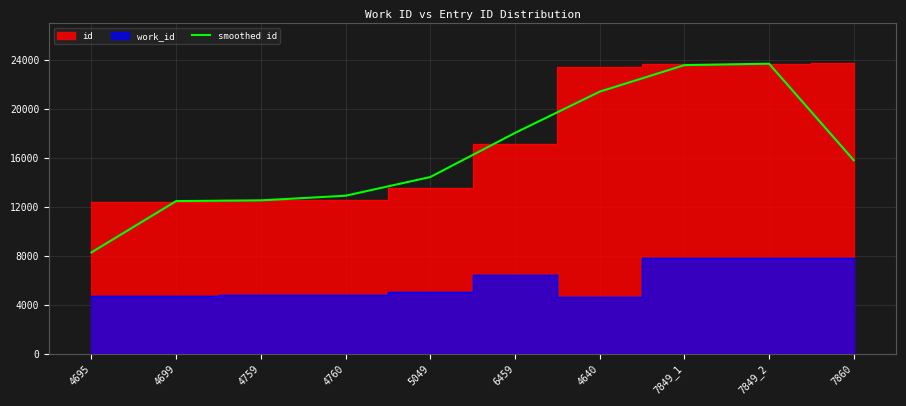

Rank the categories by value from lowest to highest.

4695, 4699, 4759, 4760, 5049, 7860, 6459, 4640, 7849_1, 7849_2